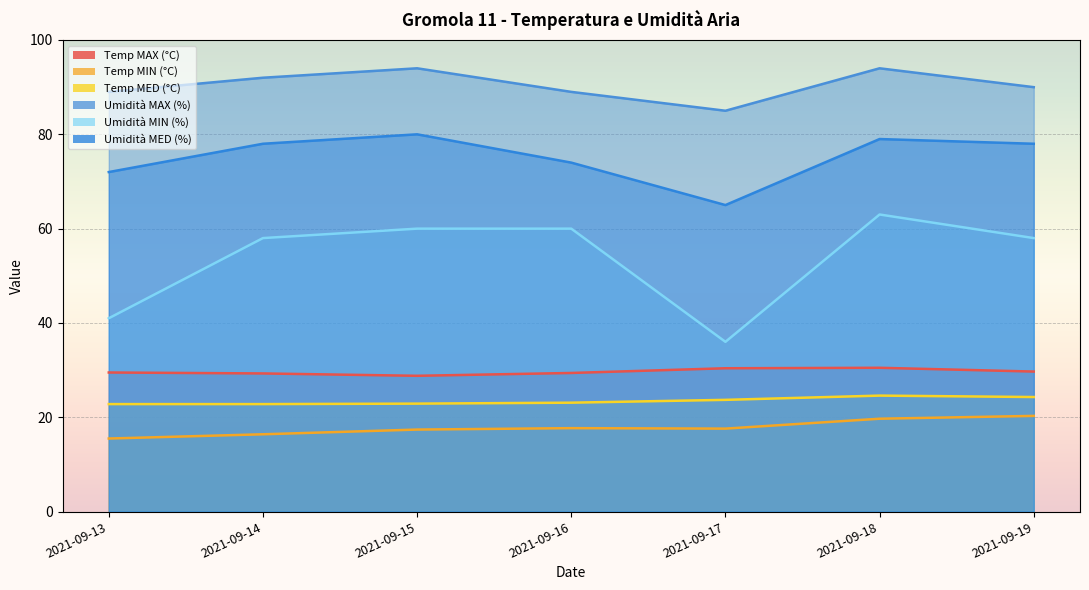

Is the value of Umidità MAX (%) at 2021-09-16 greater than the value of Temp MED (°C) at 2021-09-16?

Yes